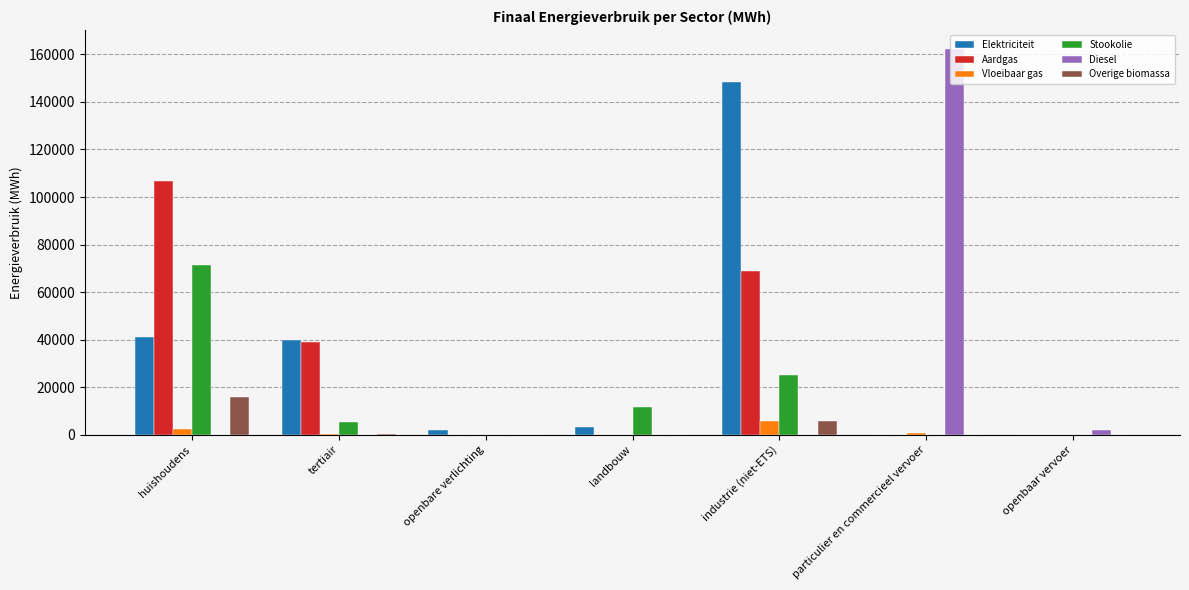

Does the chart contain stacked bars?

No